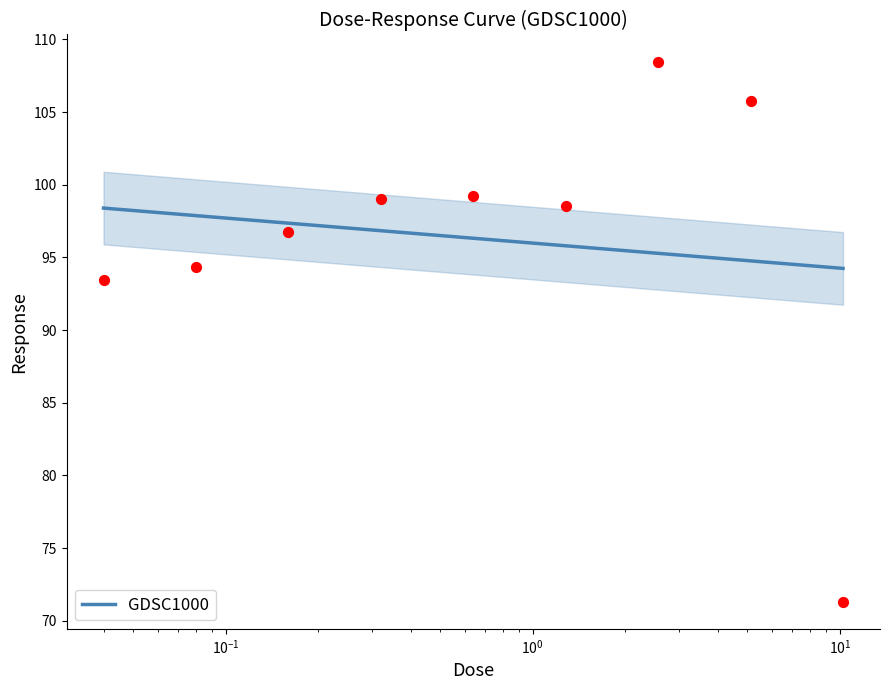

What is the ratio of the value at 1.28 to the value at 0.04?

1.1